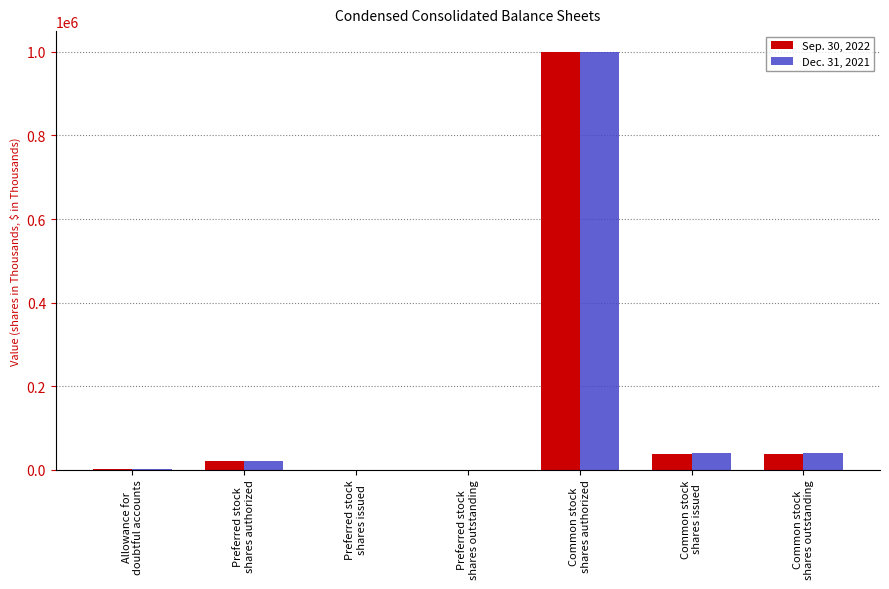

What is the maximum value shown in the chart?

1000000